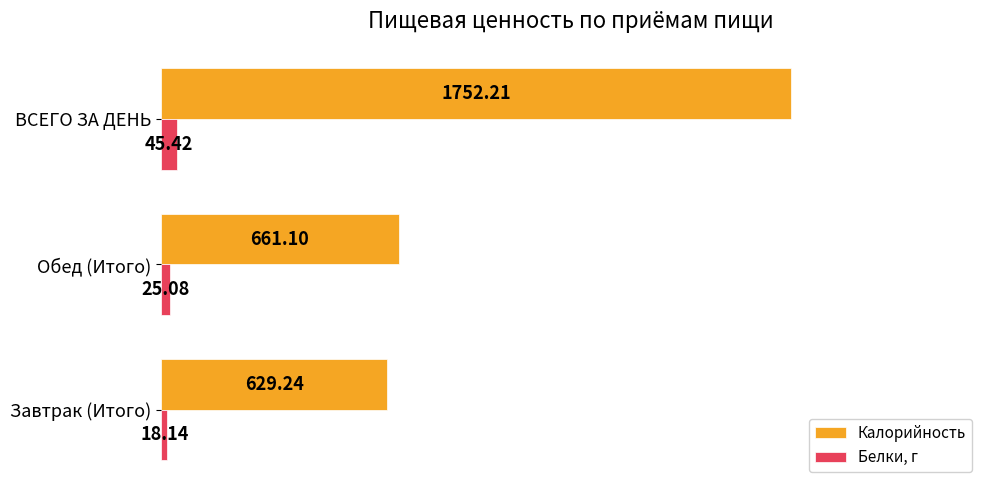

List the series in order of their overall mean, lowest first.

Белки, г, Калорийность